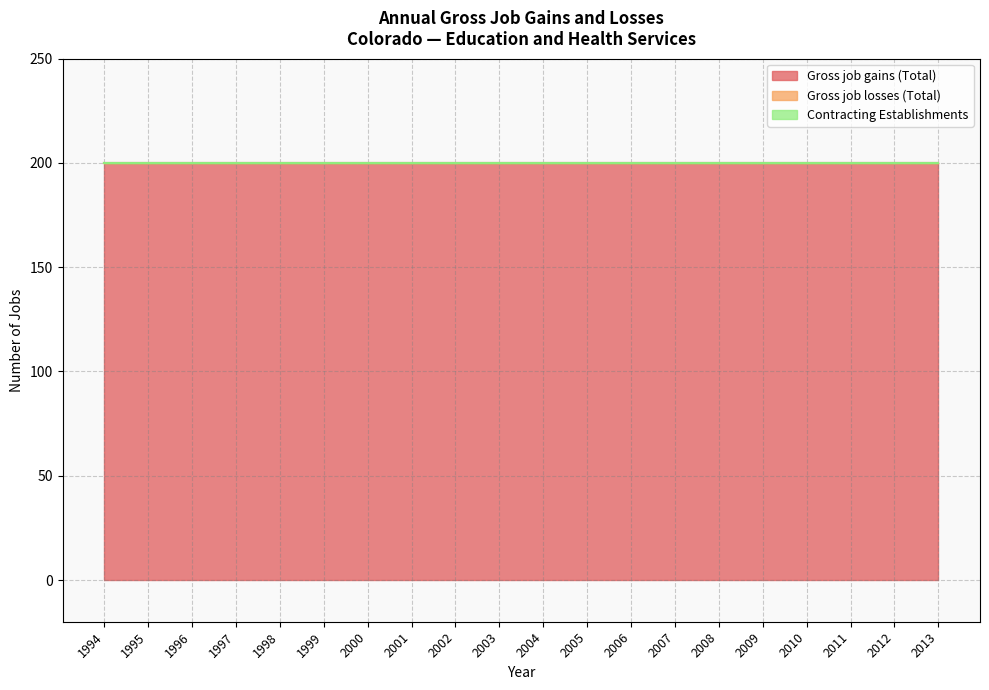

Reading left to right, transcribe all the data shown in this chart.

Gross job gains (Total): 200	200	200	200	200	200	200	200	200	200	200	200	200	200	200	200	200	200	200	200
Gross job losses (Total): 0	0	0	0	0	0	0	0	0	0	0	0	0	0	0	0	0	0	0	0
Contracting Establishments: 0	0	0	0	0	0	0	0	0	0	0	0	0	0	0	0	0	0	0	0